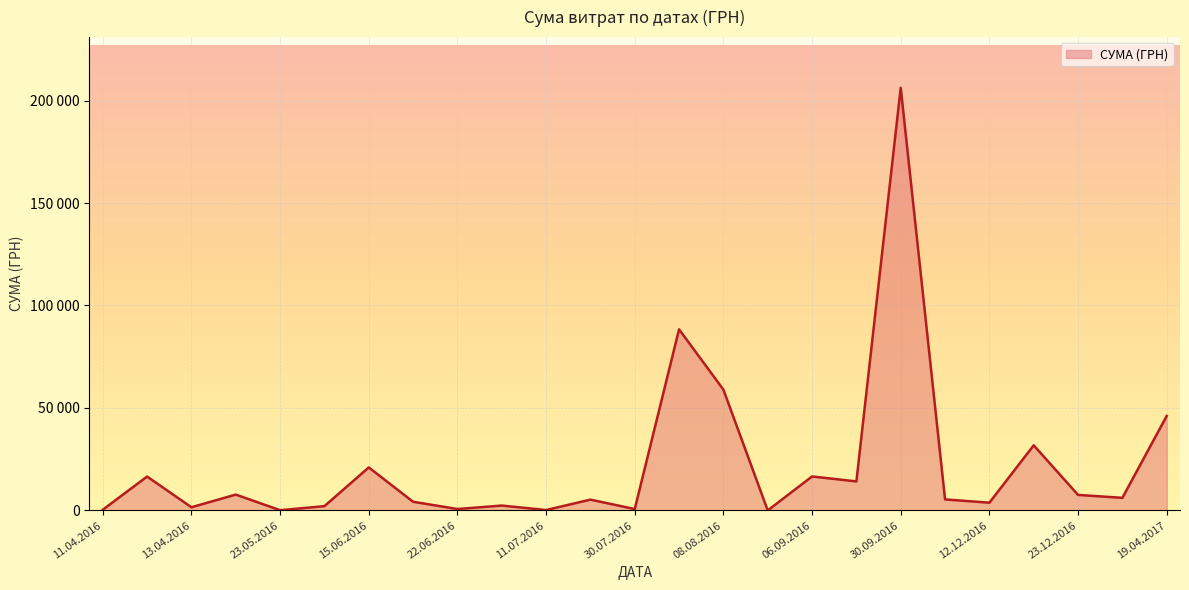

Does the chart display data point markers on the line(s)?

No